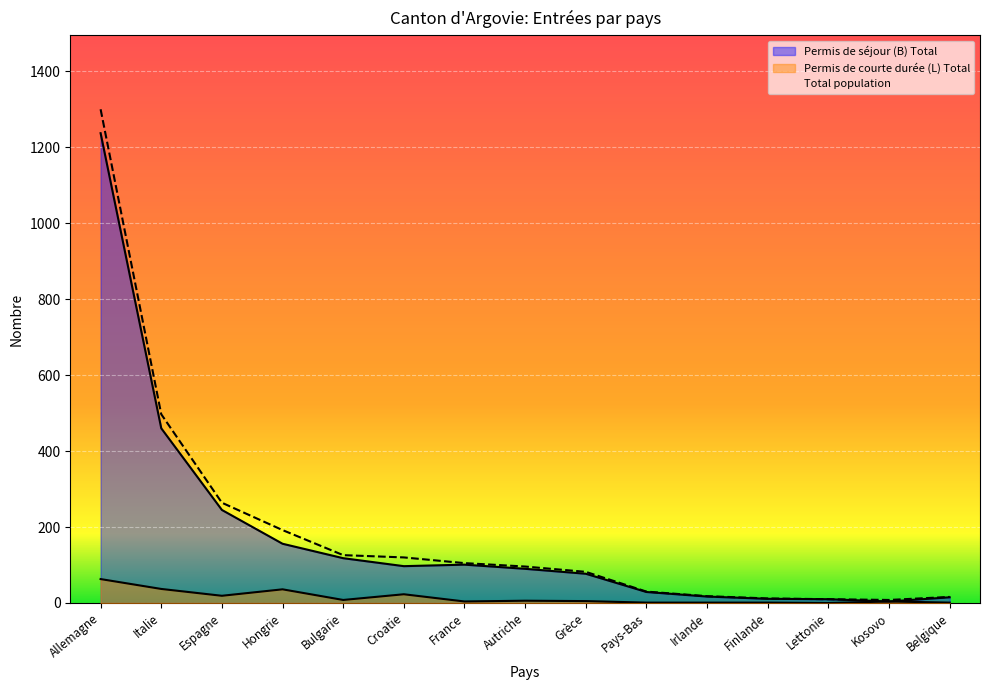

How many values in the Permis de courte durée (L) Total series are below 5?

7